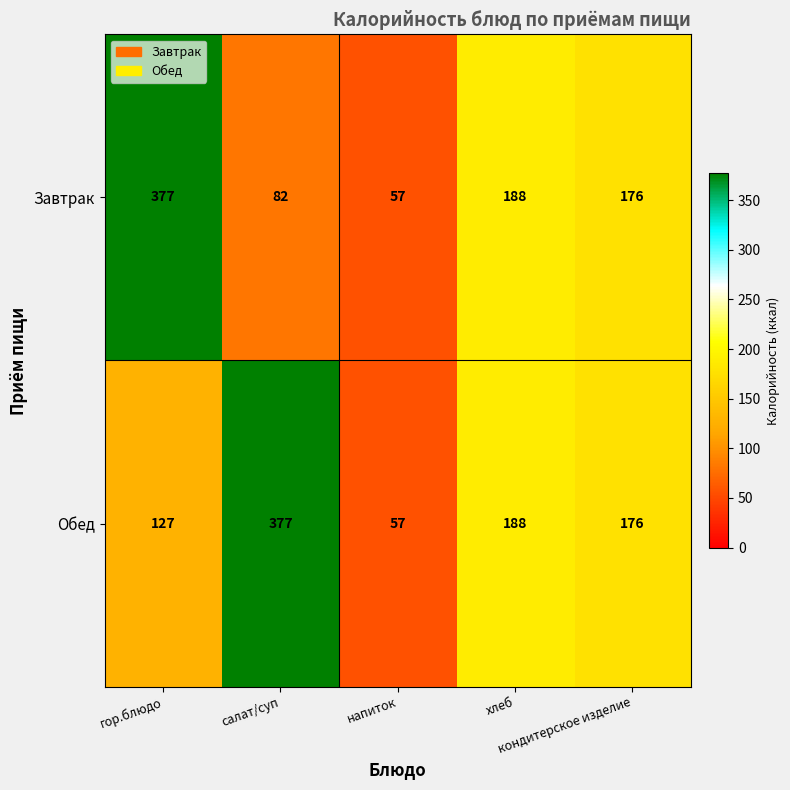

What is the difference between the second highest and minimum values in the Завтрак series?

131